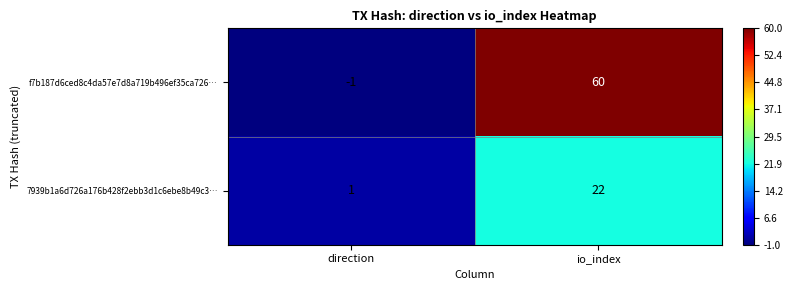

What is the sum of all f7b187d6ced8c4da57e7d8a719b496ef35ca726… values?

59